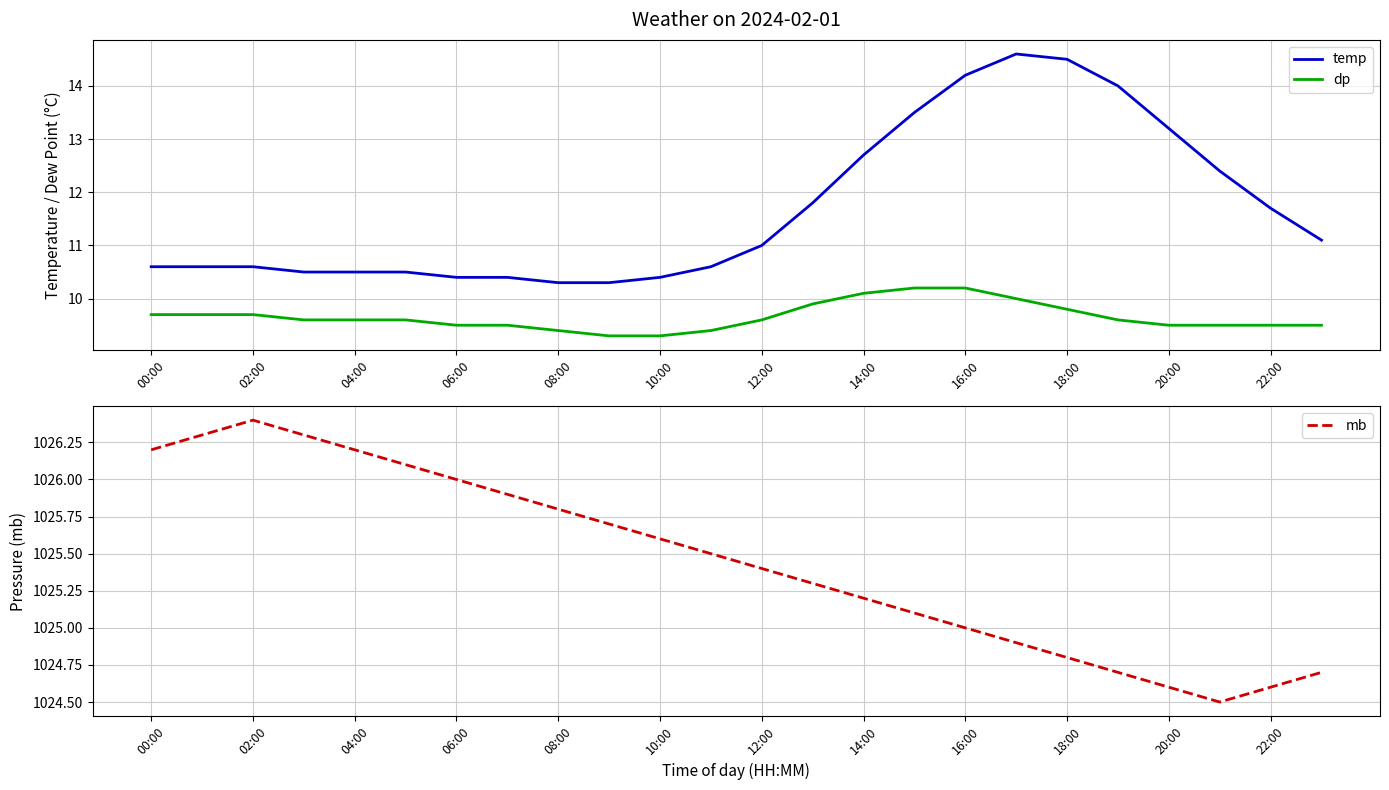

Is it true that temp equals 10.4 at 06:00?

True